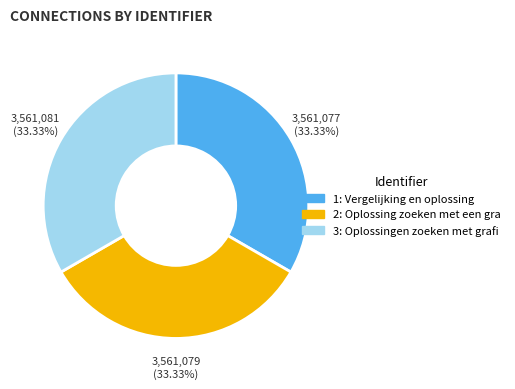

Is there a majority slice in this chart?

No